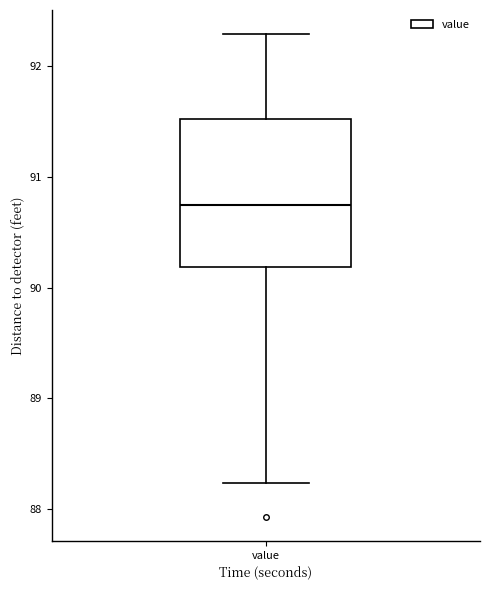

Transcribe this box plot: give where the median line is, the range the box spans, and where the two whiskers end, as read against the y-axis. The values are not printed on the chart, so give them approximately, as read against the axis.

median 90.7, box 90.2 to 91.5, whiskers 88.2 to 92.3